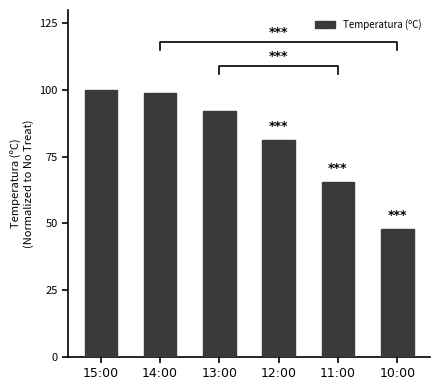

What is the smallest value displayed?

47.9